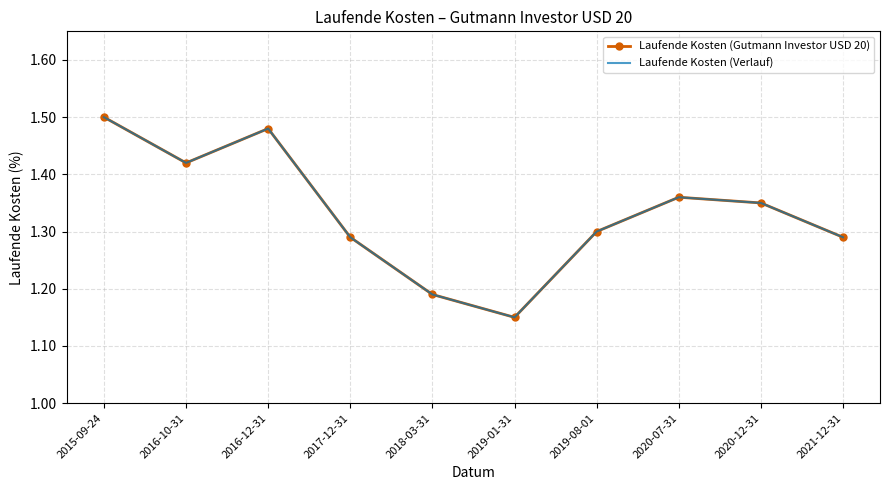

Between 2015-09-24 and 2019-08-01, which series saw the biggest shift?

Laufende Kosten (Gutmann Investor USD 20)